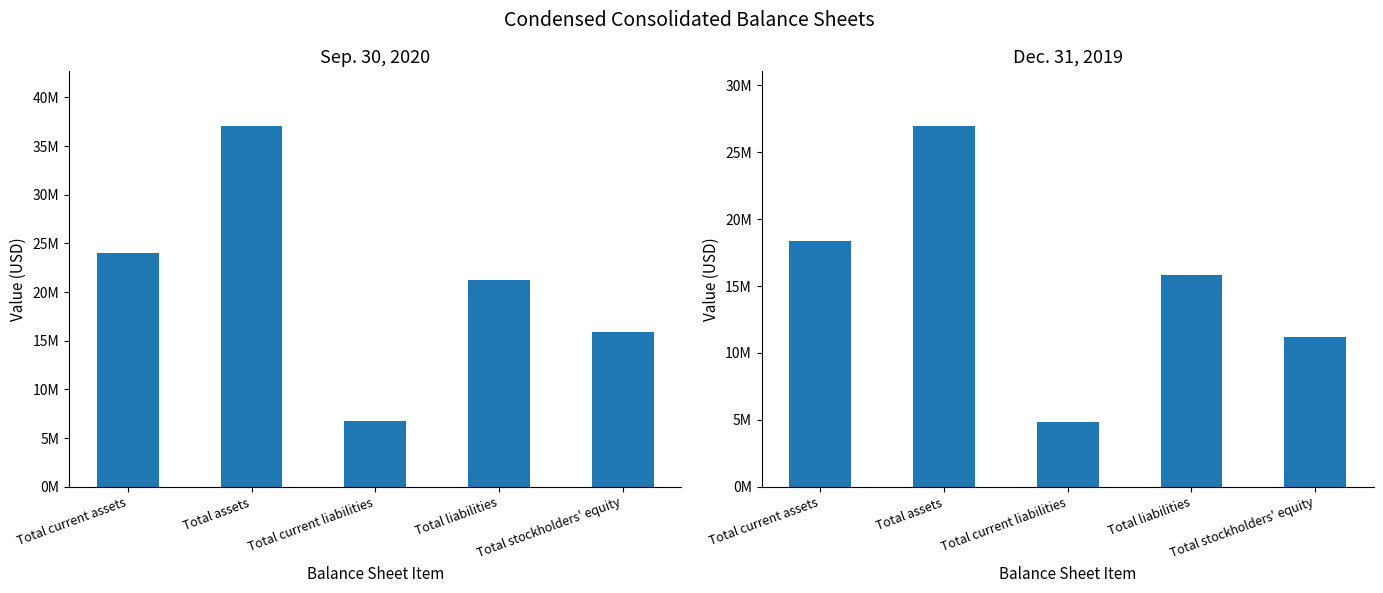

List the labels in order of Sep. 30, 2020 value, smallest first.

Total current liabilities, Total stockholders' equity, Total liabilities, Total current assets, Total assets